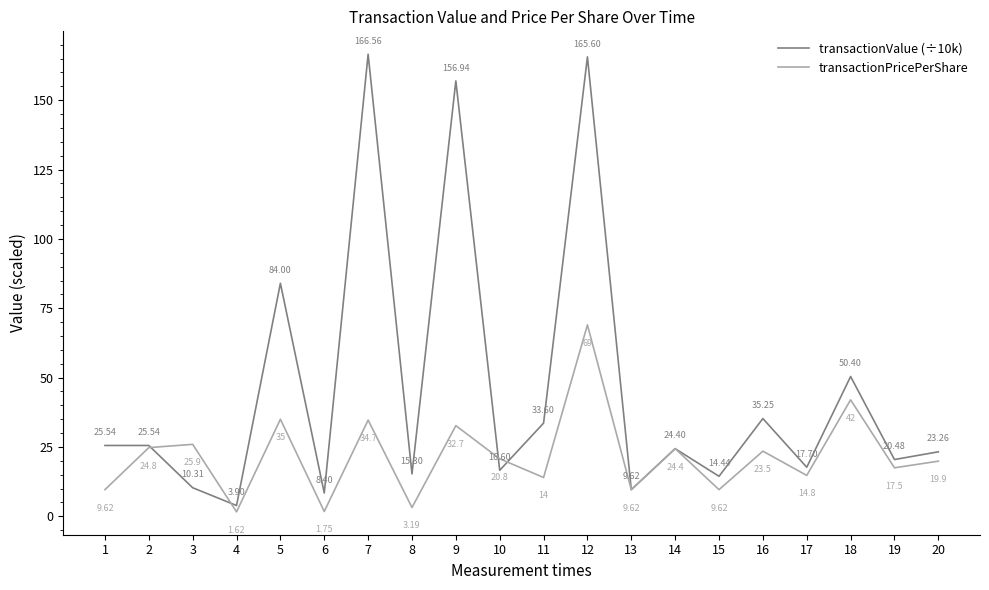

Where do transactionPricePerShare and transactionValue (÷10k) first cross each other?

2 and 3